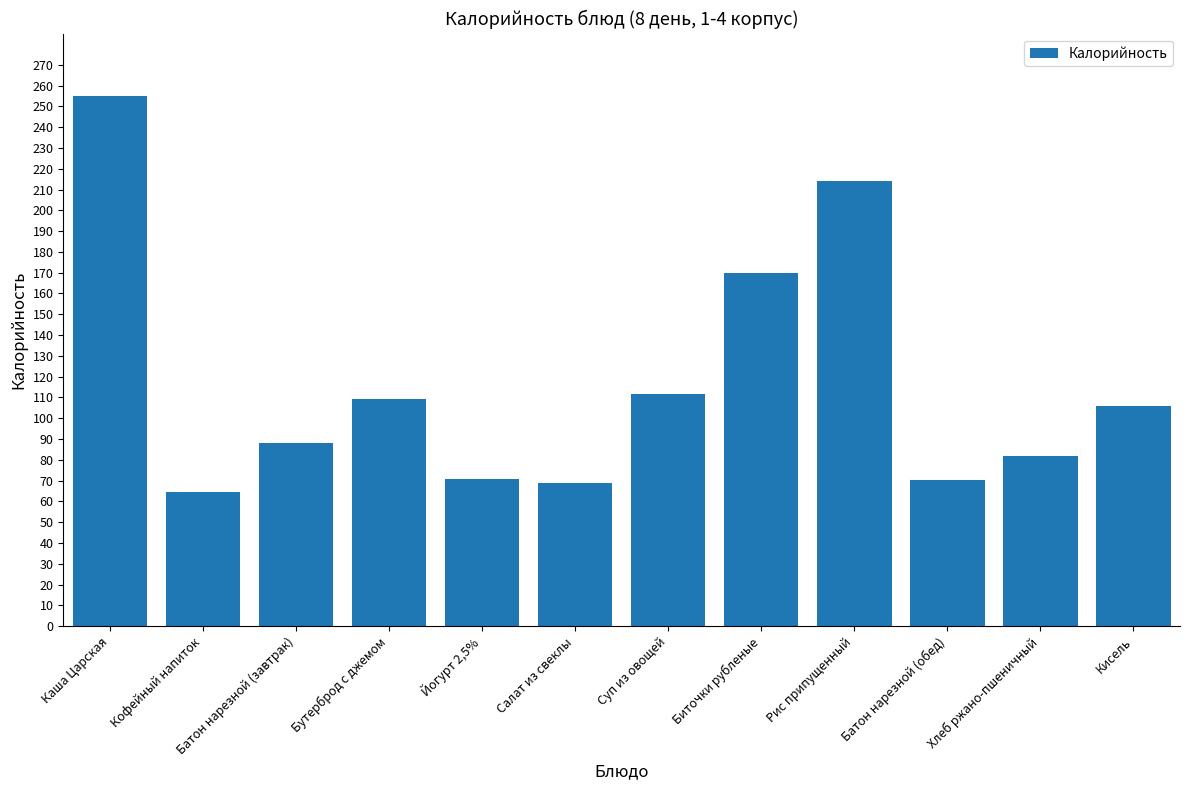

What is the minimum value shown in the chart?

64.3